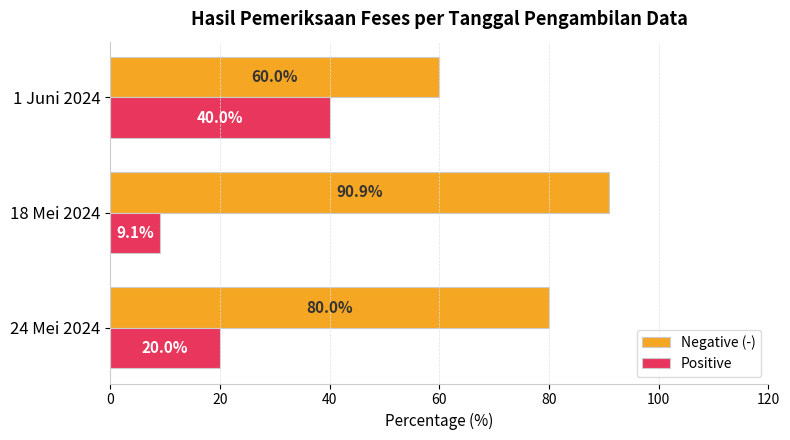

True or false: Positive has a value of 9.4 at 24 Mei 2024.

False